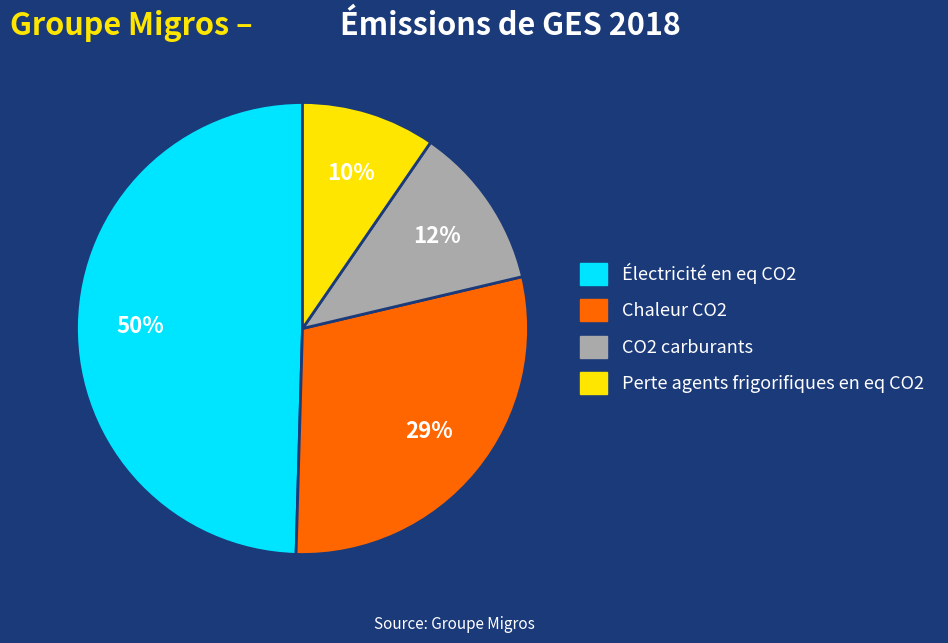

The Chaleur CO2 slice represents 41% of the pie. True or false?

False